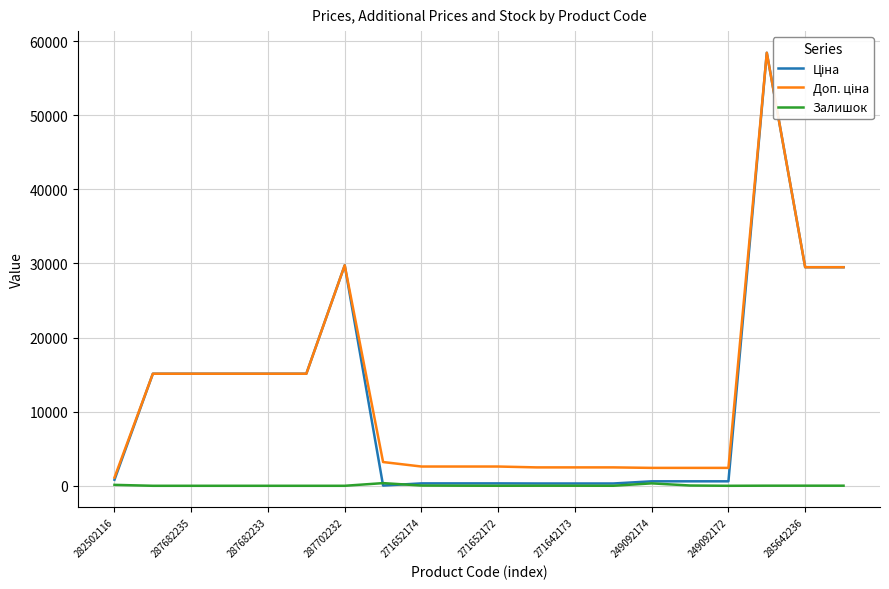

Which series ends up on top after the final intersection of Залишок and Ціна?

Ціна